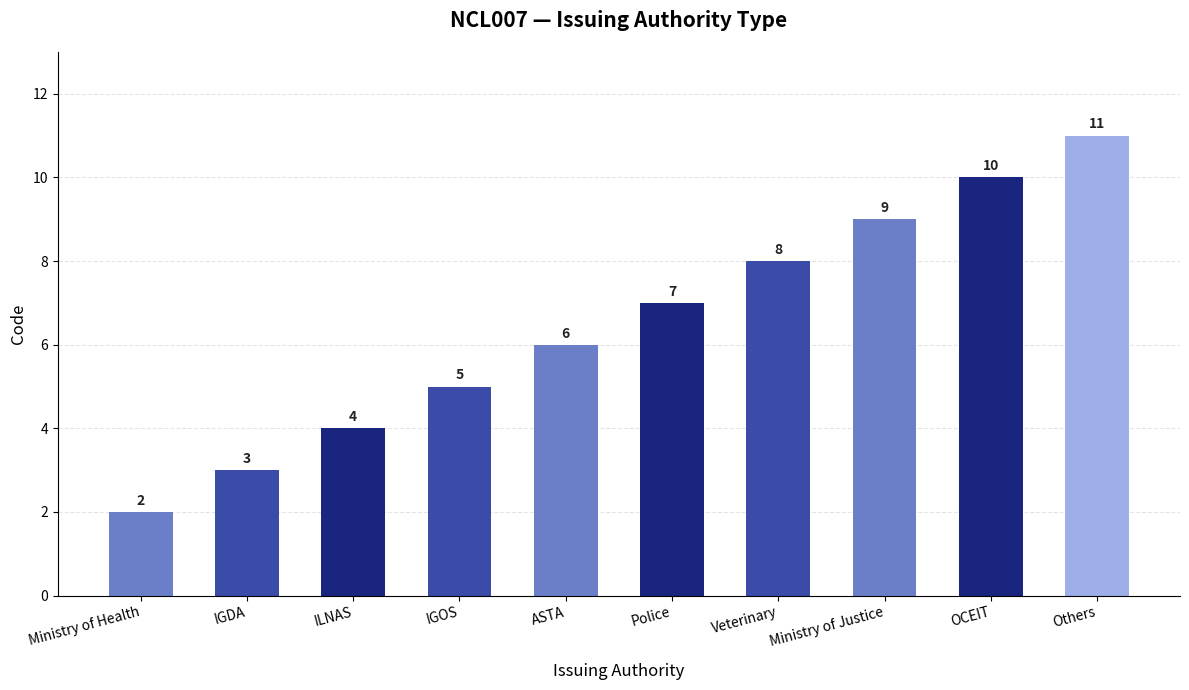

Which has a higher value, Ministry of Health or ASTA?

ASTA